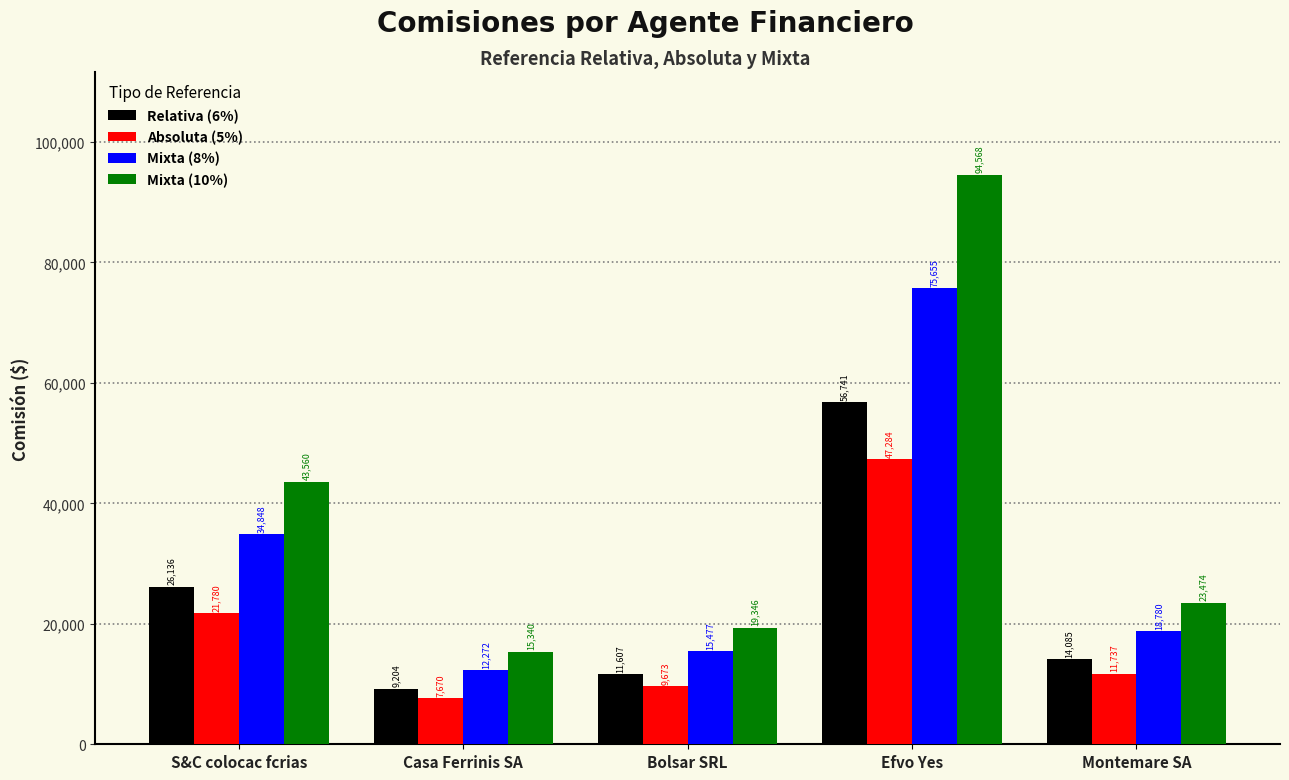

What is the label of the 1st bar from the left?

S&C colocac fcrias